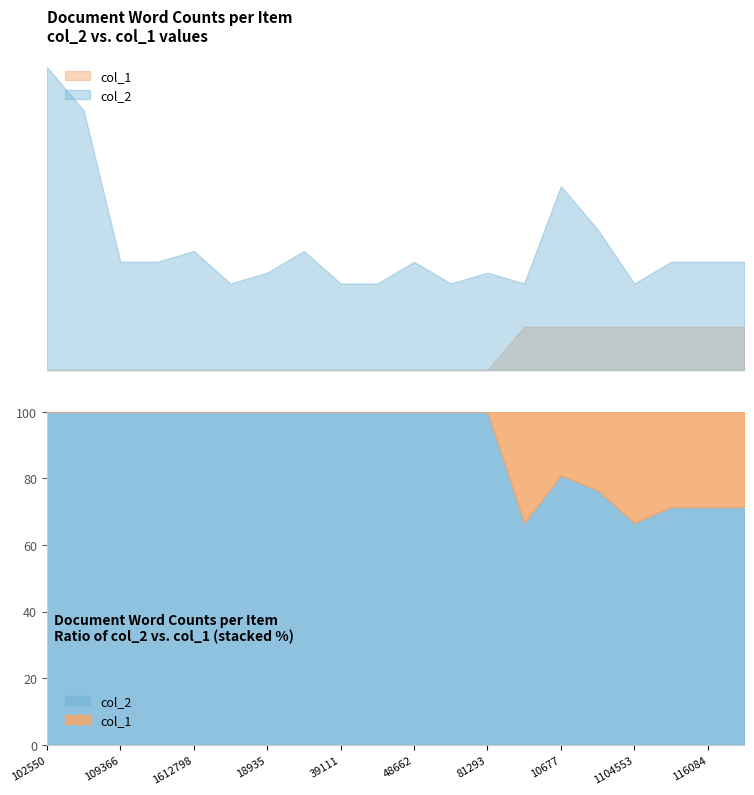

Which has a higher value, 1104533 or 109366?

1104533